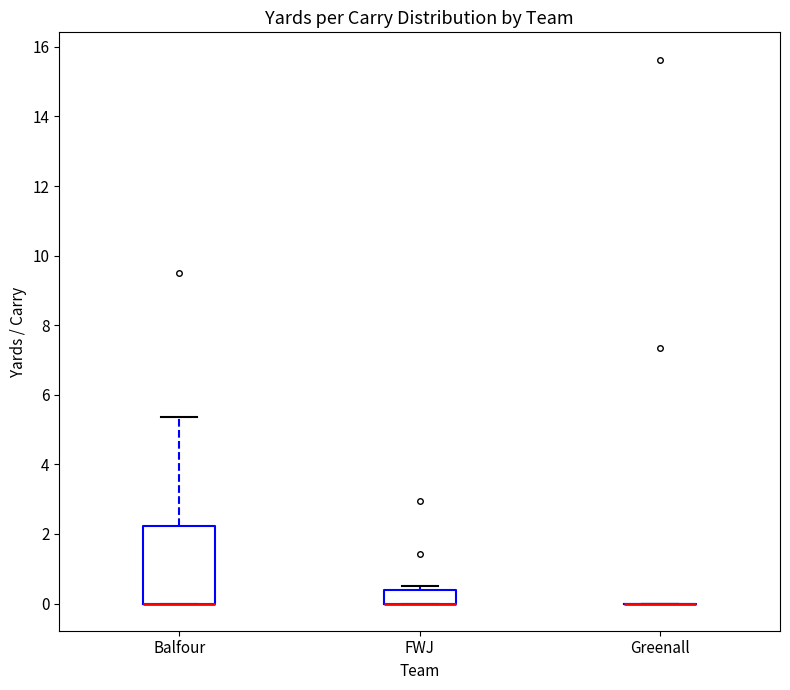

Reading left to right, transcribe this box plot: for each box, give where its median line is, the range the box spans, and where its two whiskers end, as read against the y-axis. The values are not printed on the chart, so give them approximately, as read against the axis.

Balfour: median 0.0 (drawn on the box's lower edge), box 0.0 to 2.2, whiskers 0.0 to 5.4
FWJ: median 0.0 (drawn on the box's lower edge), box 0.0 to 0.4, whiskers 0.0 to 0.6
Greenall: box collapsed to a line at 0.0, whiskers 0.0 to 0.0